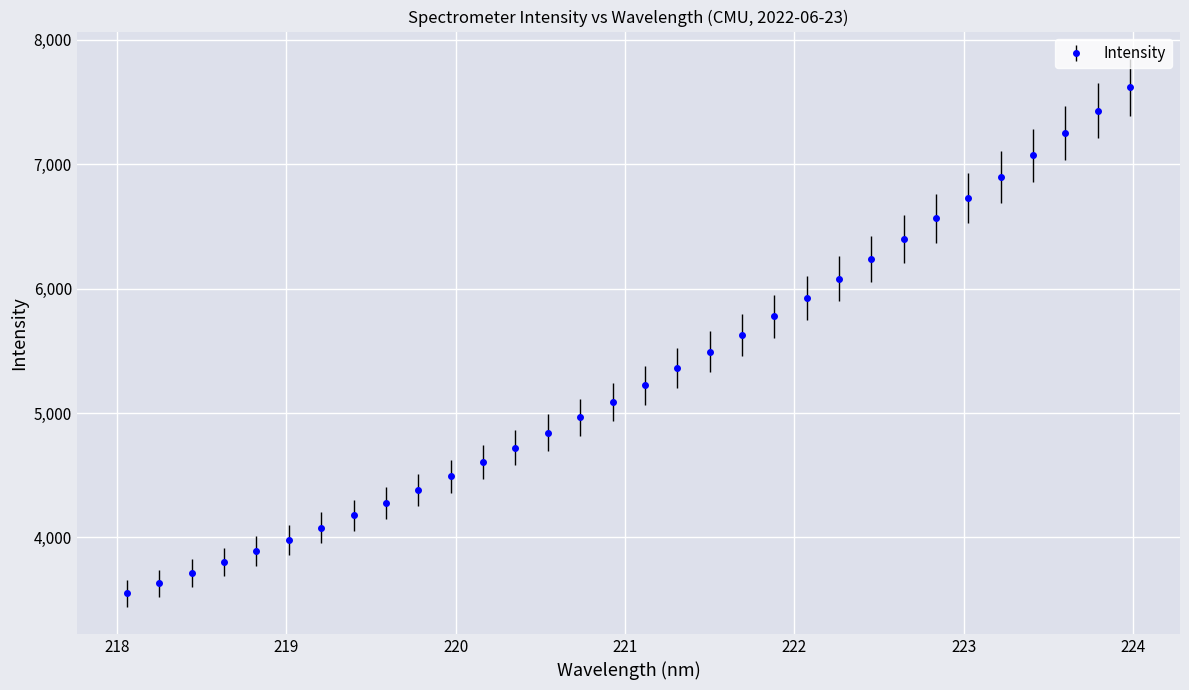

What is the maximum value shown in the chart?

7617.0